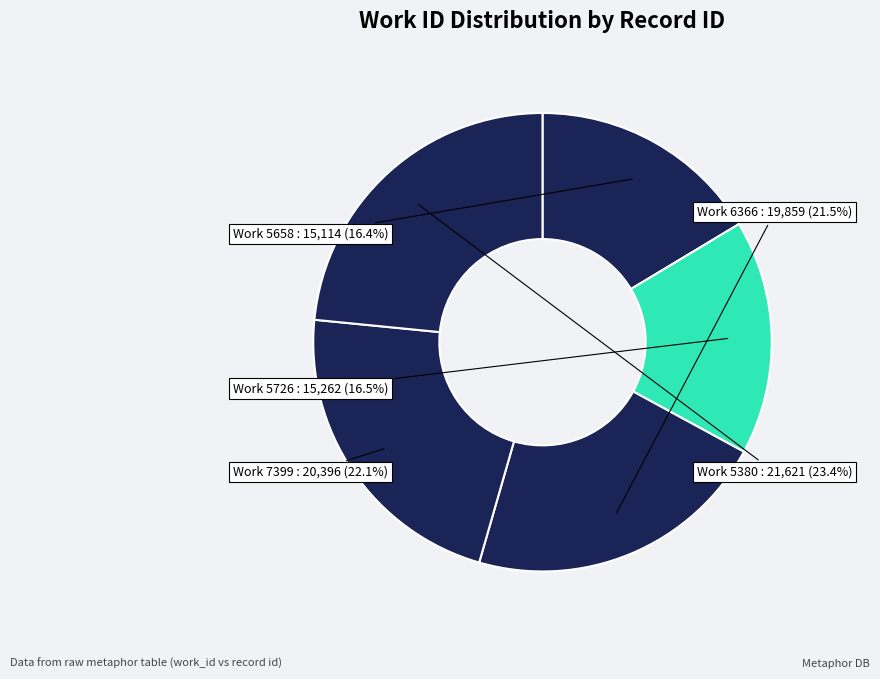

Rank the categories by value from lowest to highest.

5658, 5726, 6366, 7399, 5380